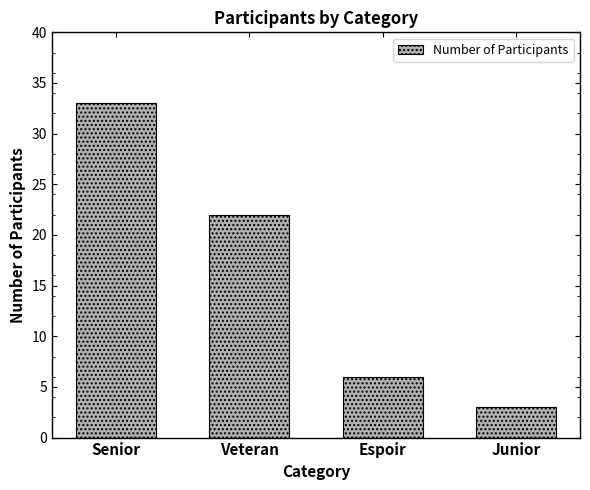

What is the minimum value shown in the chart?

3